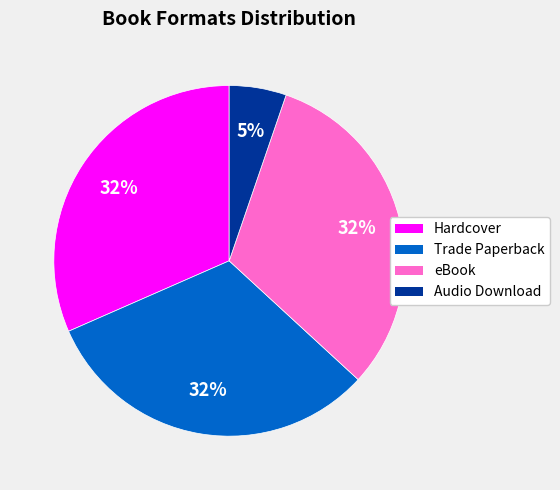

Approximately how many times larger is the value at eBook compared to Hardcover?

1.0